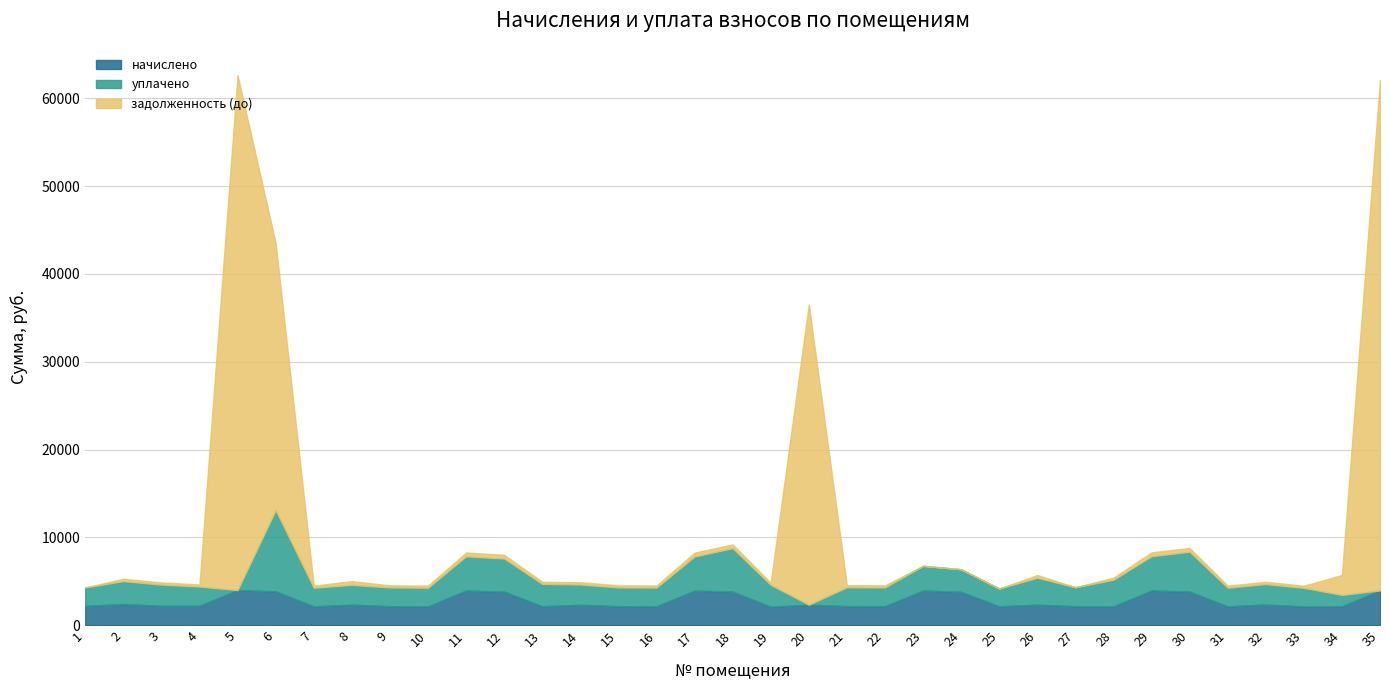

At which label is задолженность (до) closest to 29315?

6